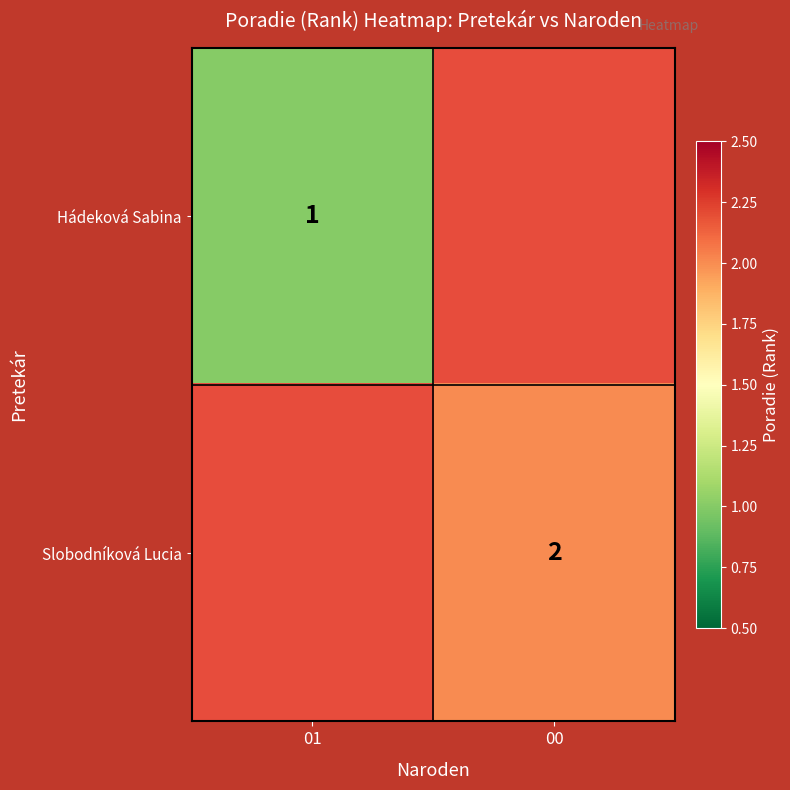

Is it true that Hádeková Sabina equals 1 at 01?

True